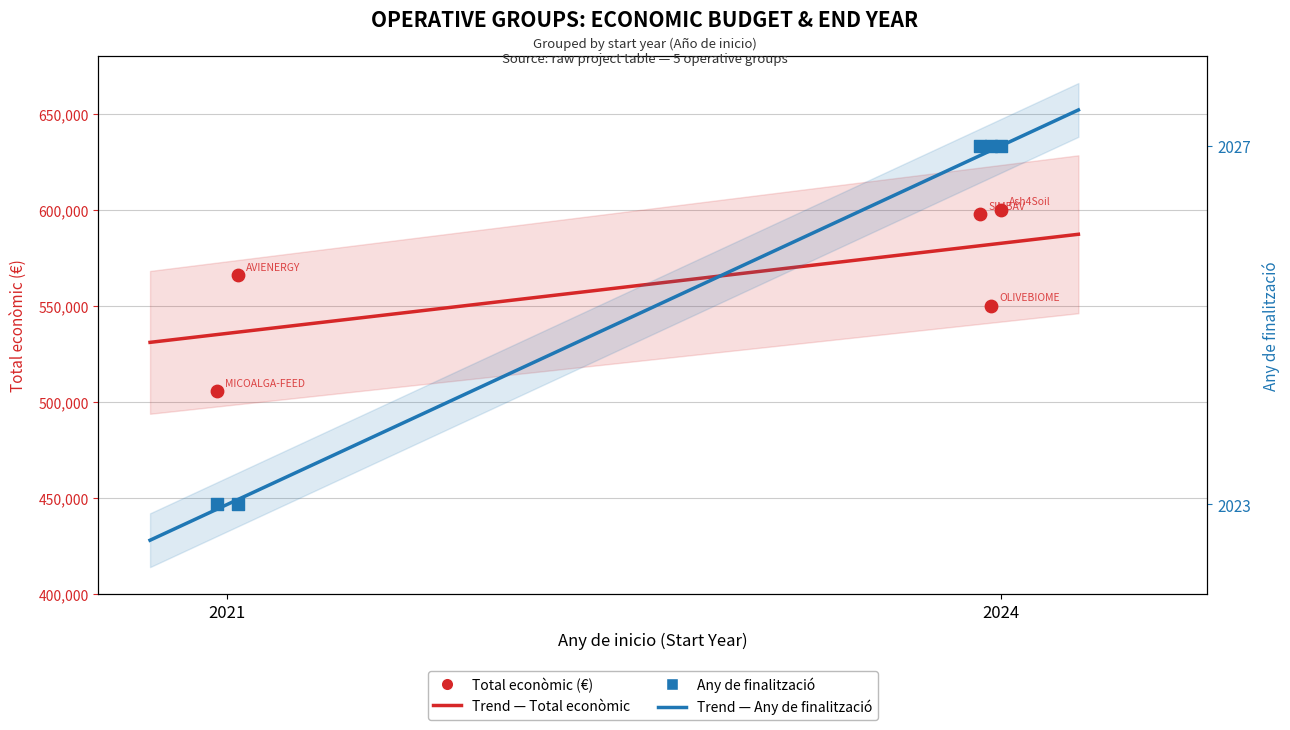

At how many categories does at least one series exceed 437012?

5